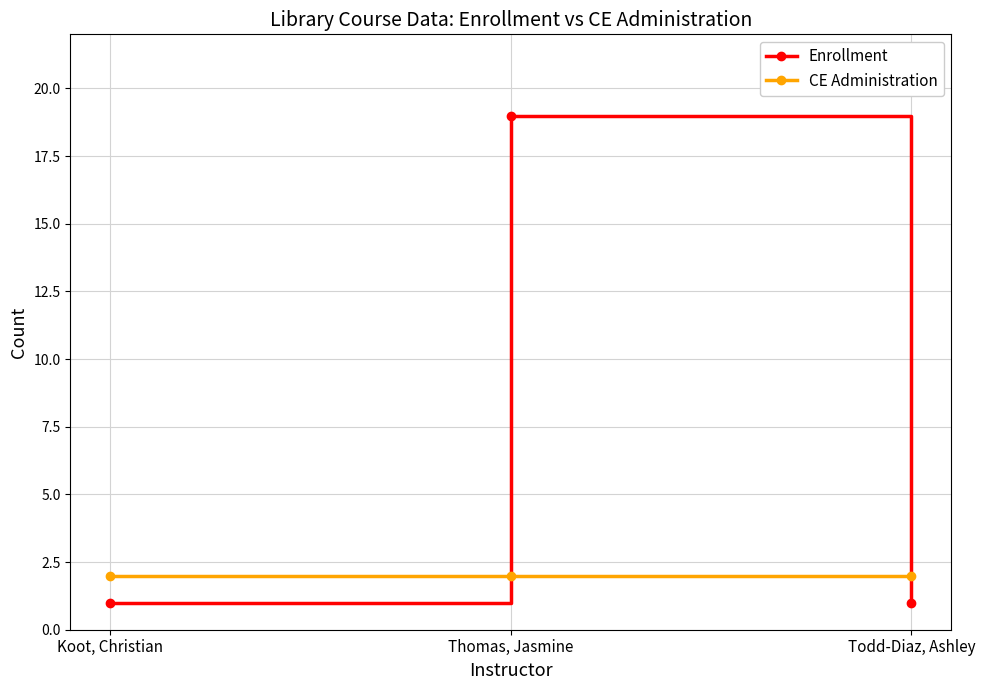

What is the label of the 1st point from the right?

Todd-Diaz, Ashley